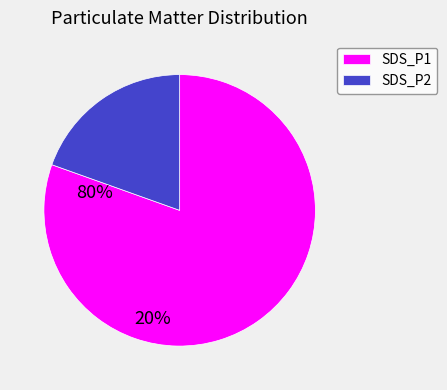

Which slice is the largest?

SDS_P1